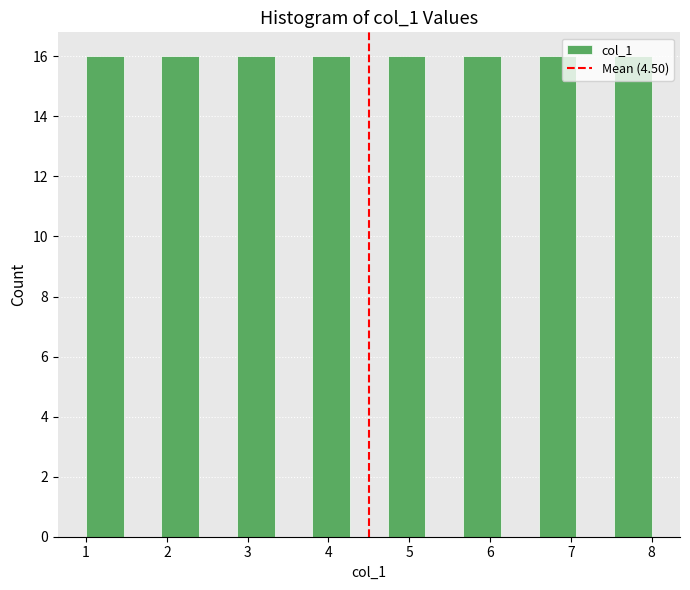

What is the height of the bar covering 2.9 to 3.3 on the x-axis? Neither the bar edges nor the heights are printed on the chart, so give them approximately, as read against the axes.

16